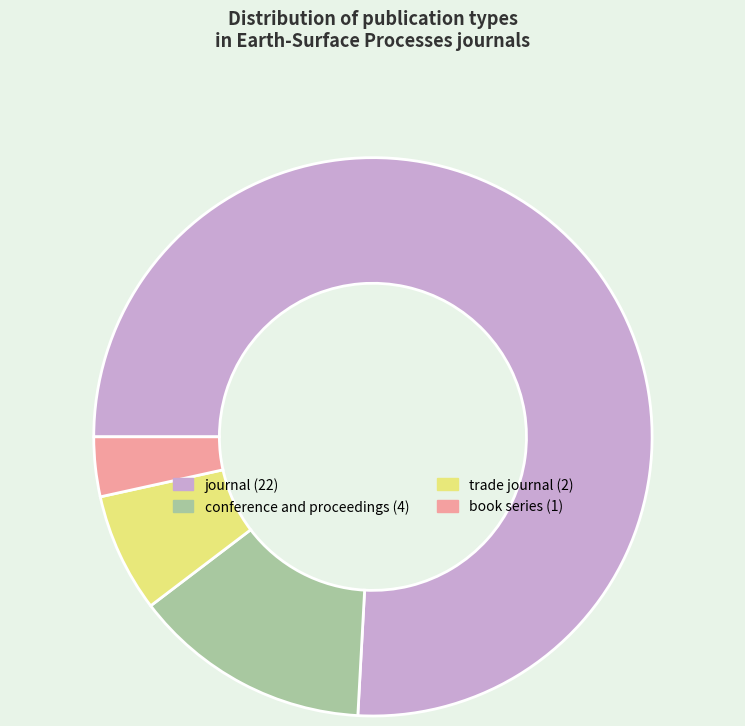

True or false: conference and proceedings accounts for 23% of the total.

False